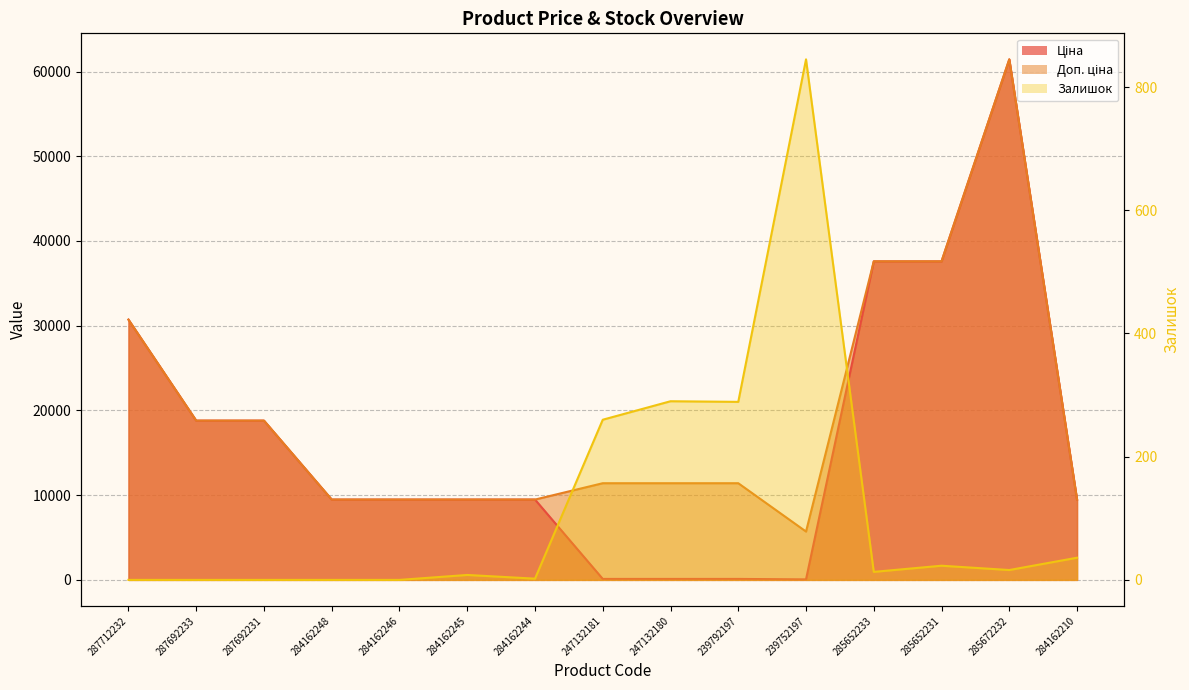

Is it true that Доп. ціна equals 18796.8 at 287692231?

True